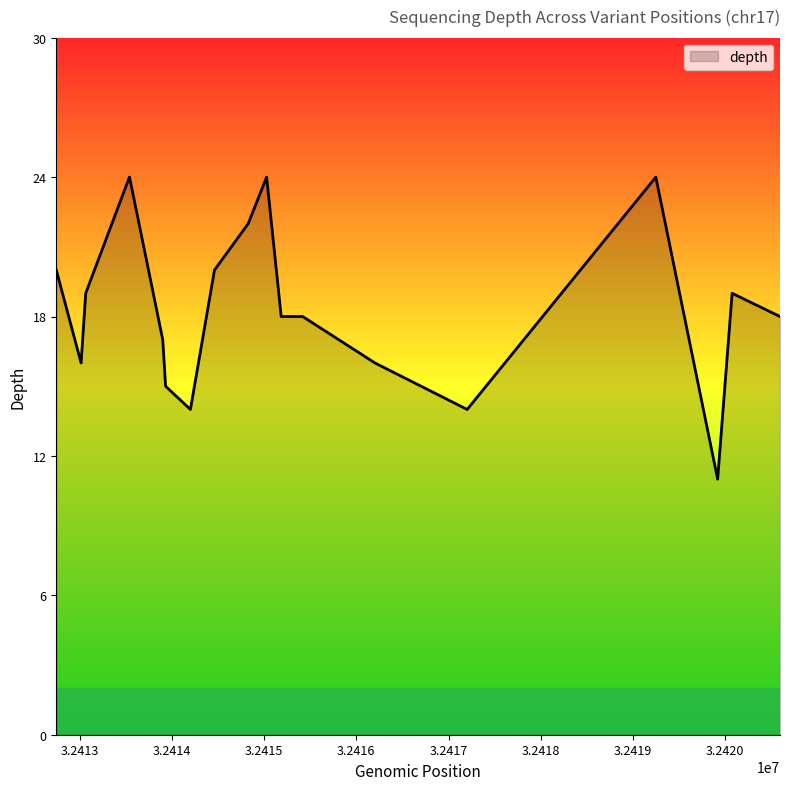

What is the maximum value shown in the chart?

24